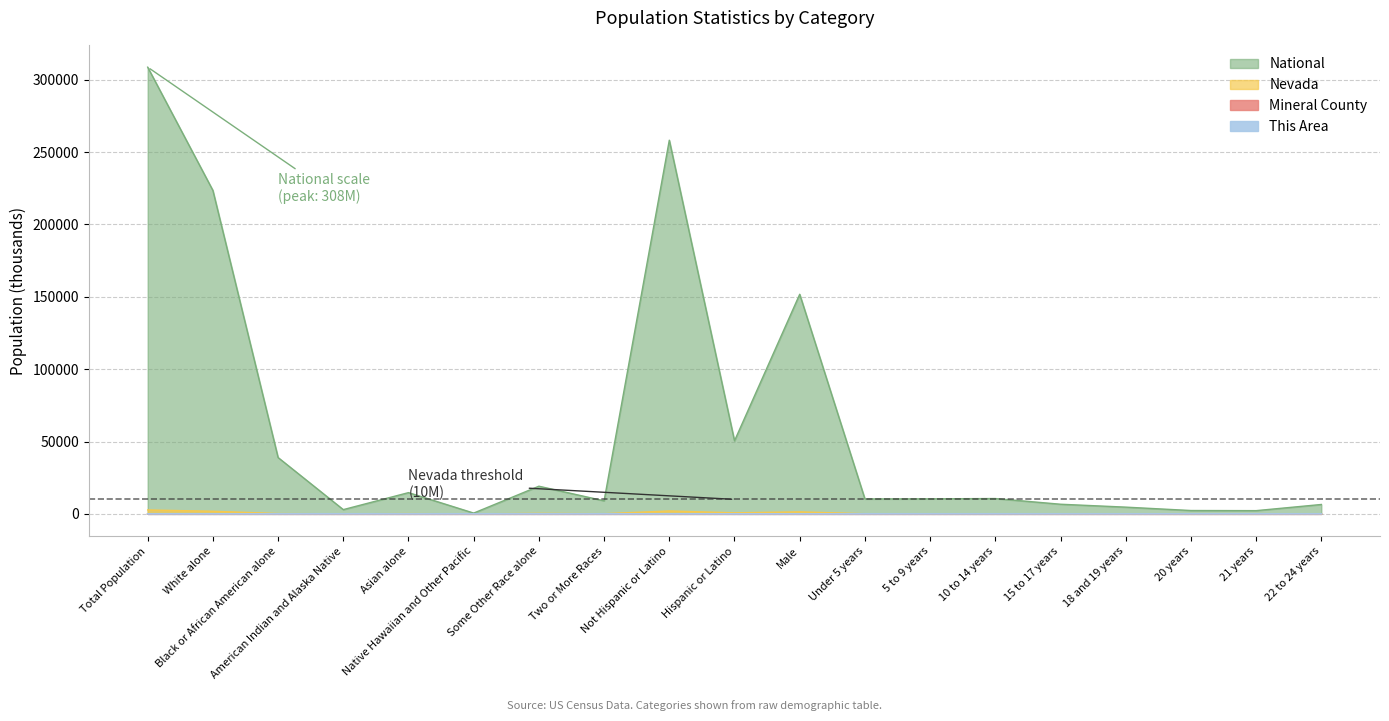

The This Area series shows -0.2 at Asian alone. True or false?

False